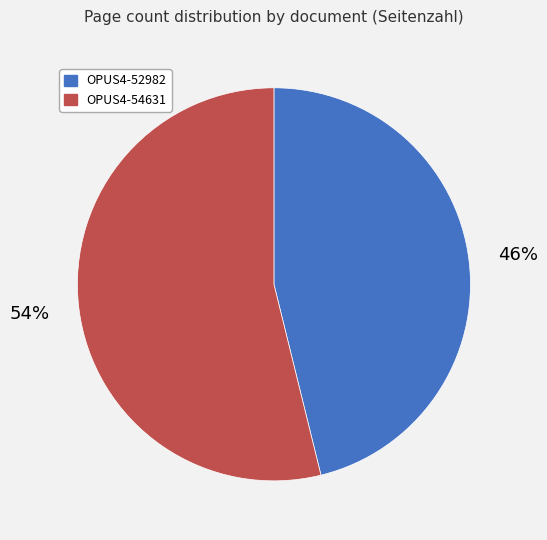

Does OPUS4-52982 represent more than half of the total?

No